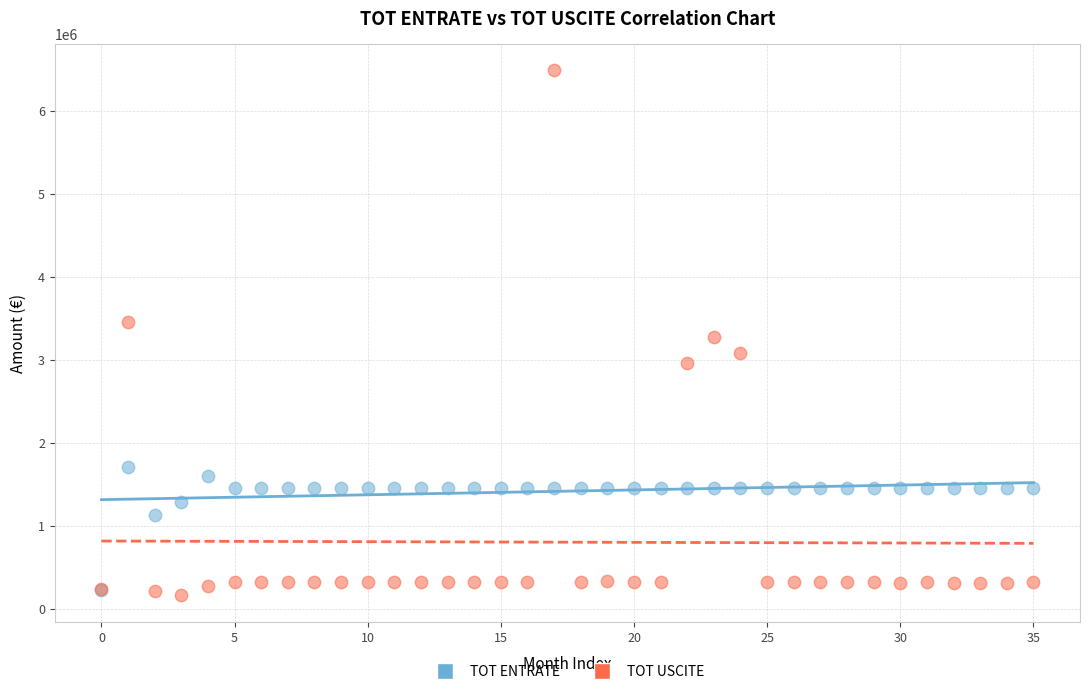

In the TOT ENTRATE series, what Y value is closest to 967628?

1122615.6